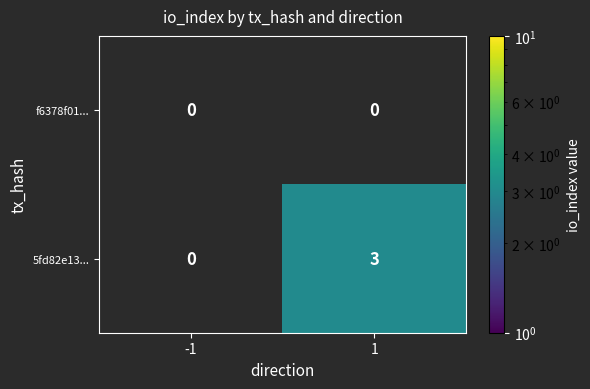

The 5fd82e13... series shows 3 at 1. True or false?

True